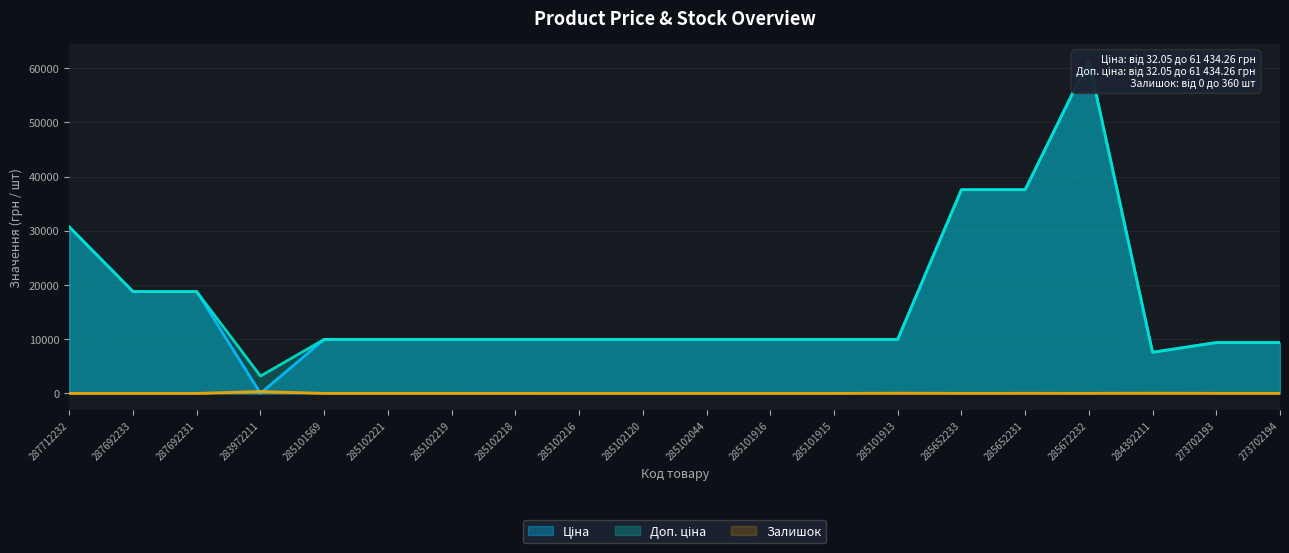

What is the label of the 8th point from the left?

285102218